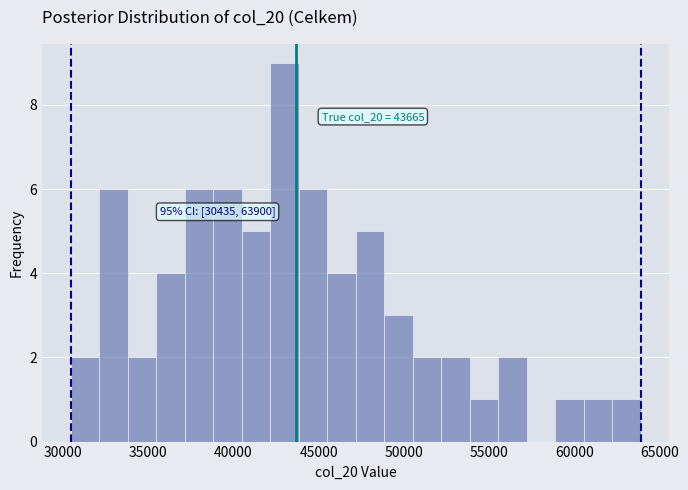

Around what value on the x-axis is the tallest bar? Give the approximate position of its centre, as read against the axis.

43000